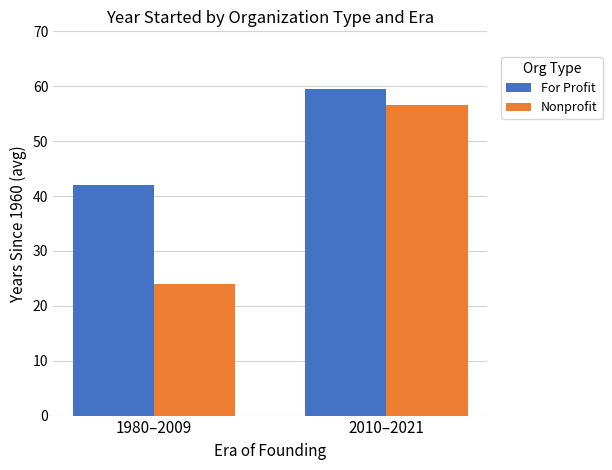

At 1980–2009, list the series in order from largest to smallest.

For Profit, Nonprofit